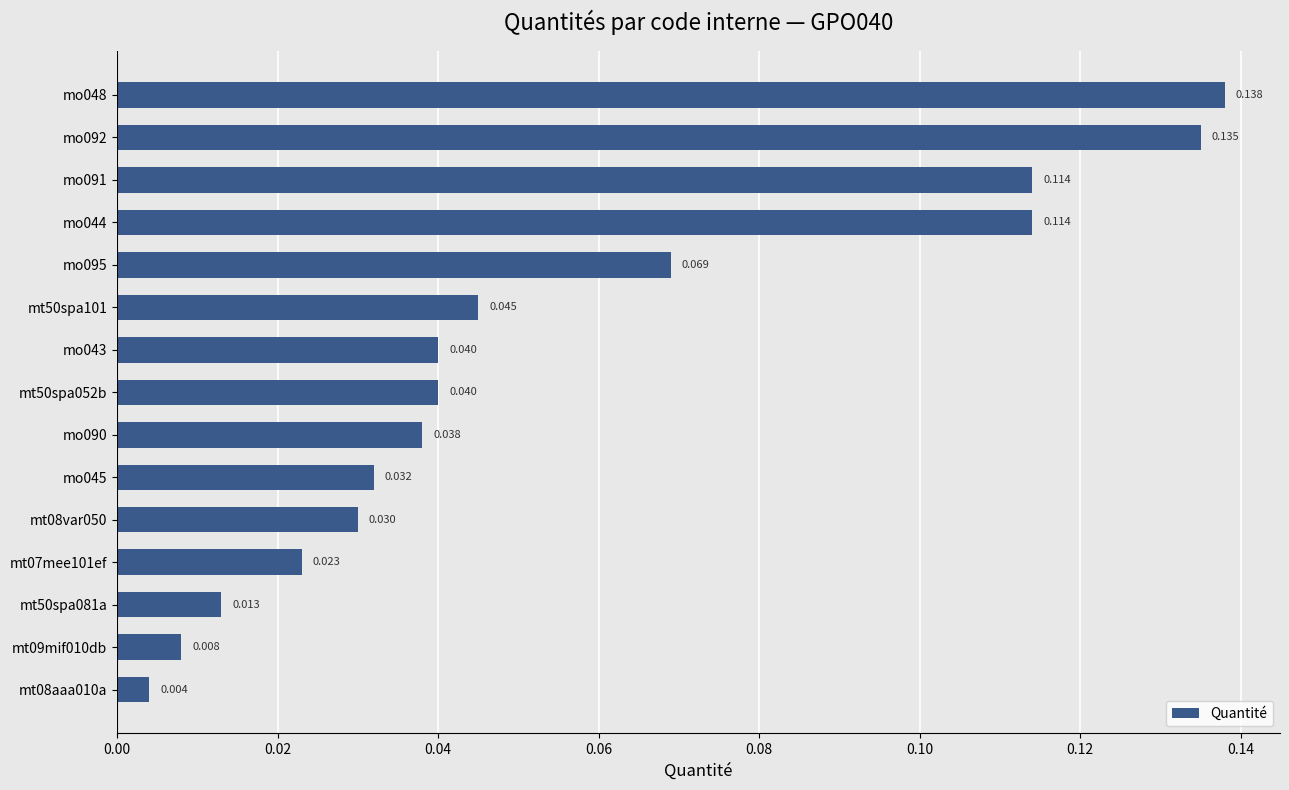

What is the sum of all values?

0.8